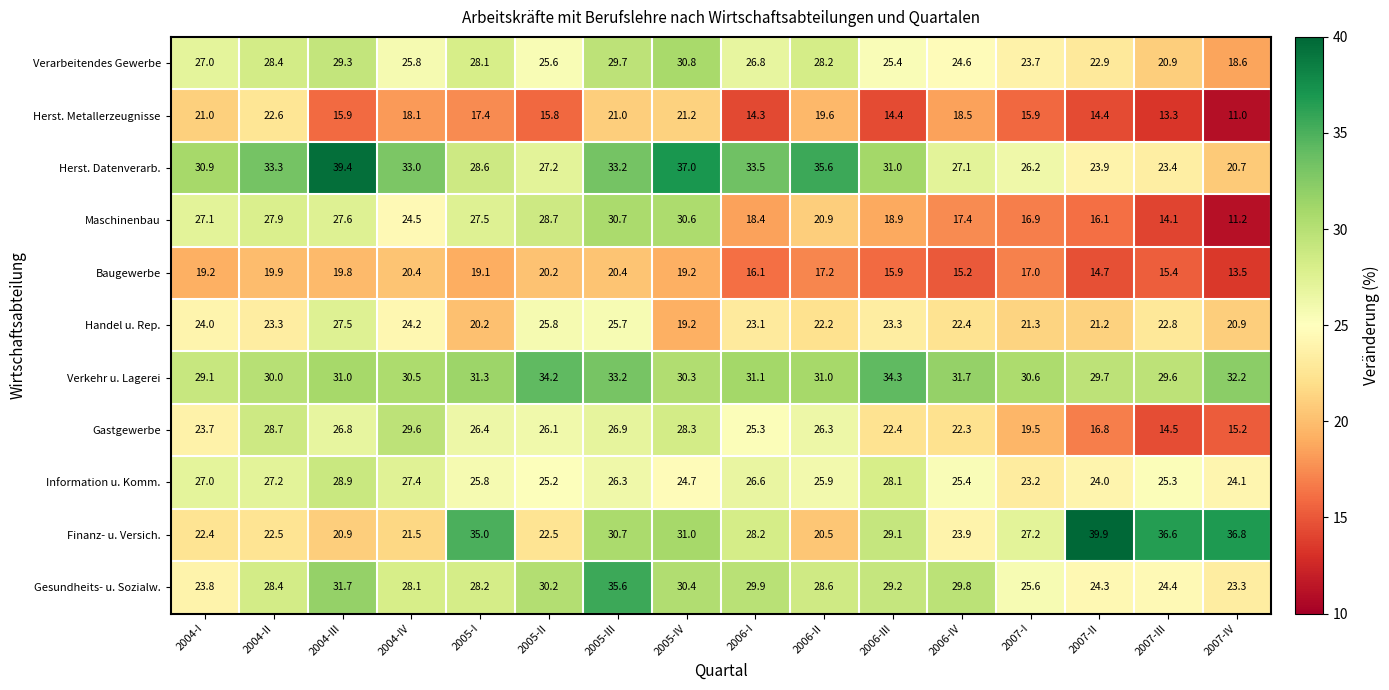

What is the difference between the maximum and minimum values in the Maschinenbau series?

19.5